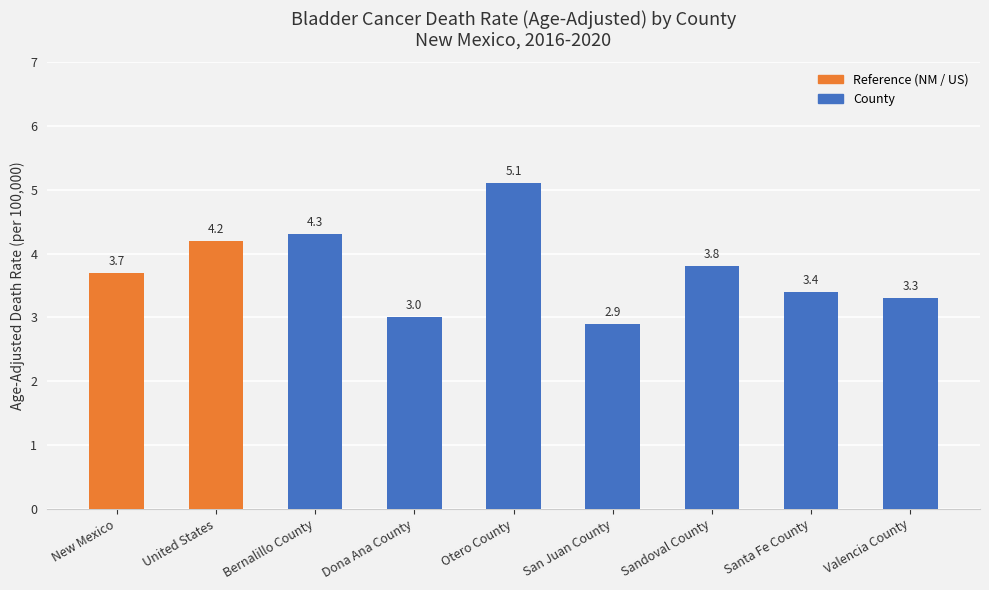

List the labels in order of value, smallest first.

San Juan County, Dona Ana County, Valencia County, Santa Fe County, New Mexico, Sandoval County, United States, Bernalillo County, Otero County